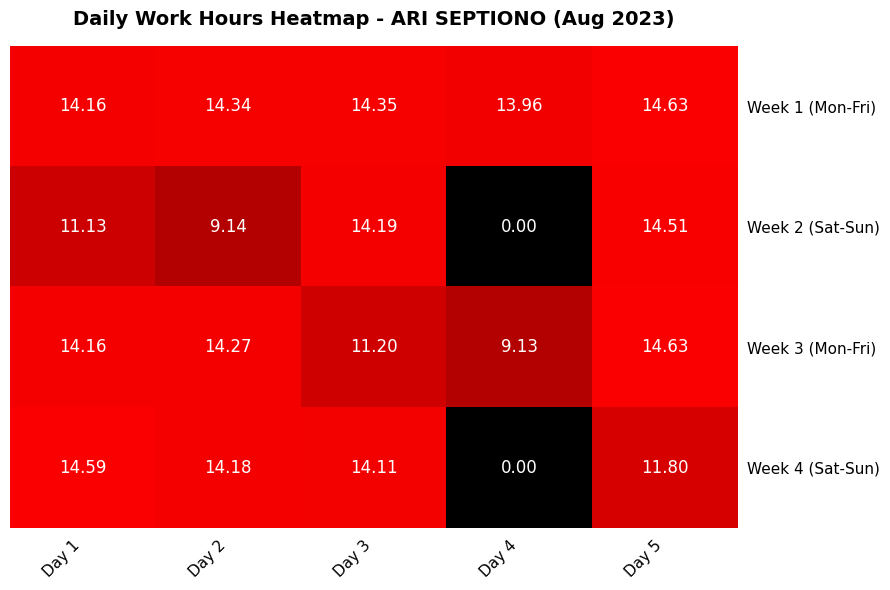

Is the value of Week 2 (Sat-Sun) at Day 5 greater than the value of Week 1 (Mon-Fri) at Day 2?

Yes